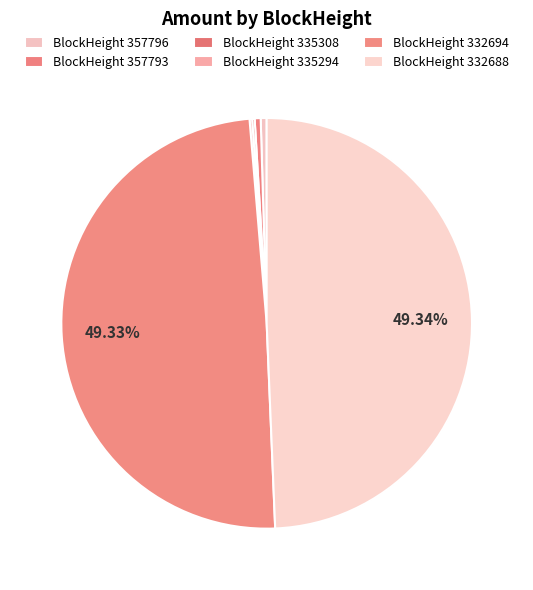

Does any single category account for the majority?

No